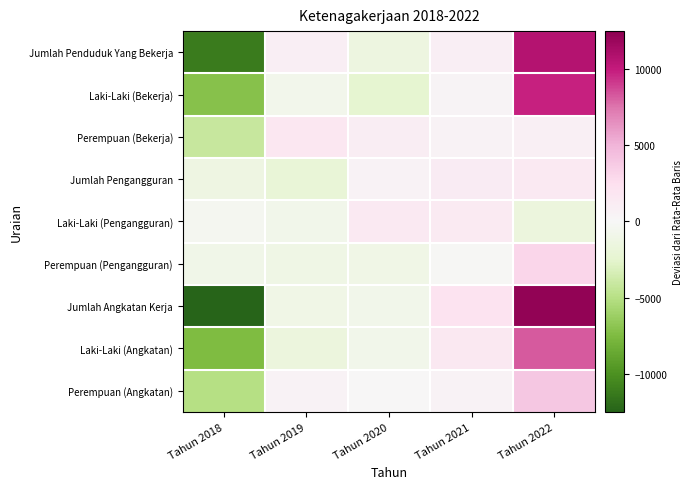

Which series has the largest range (max minus min)?

Jumlah Angkatan Kerja